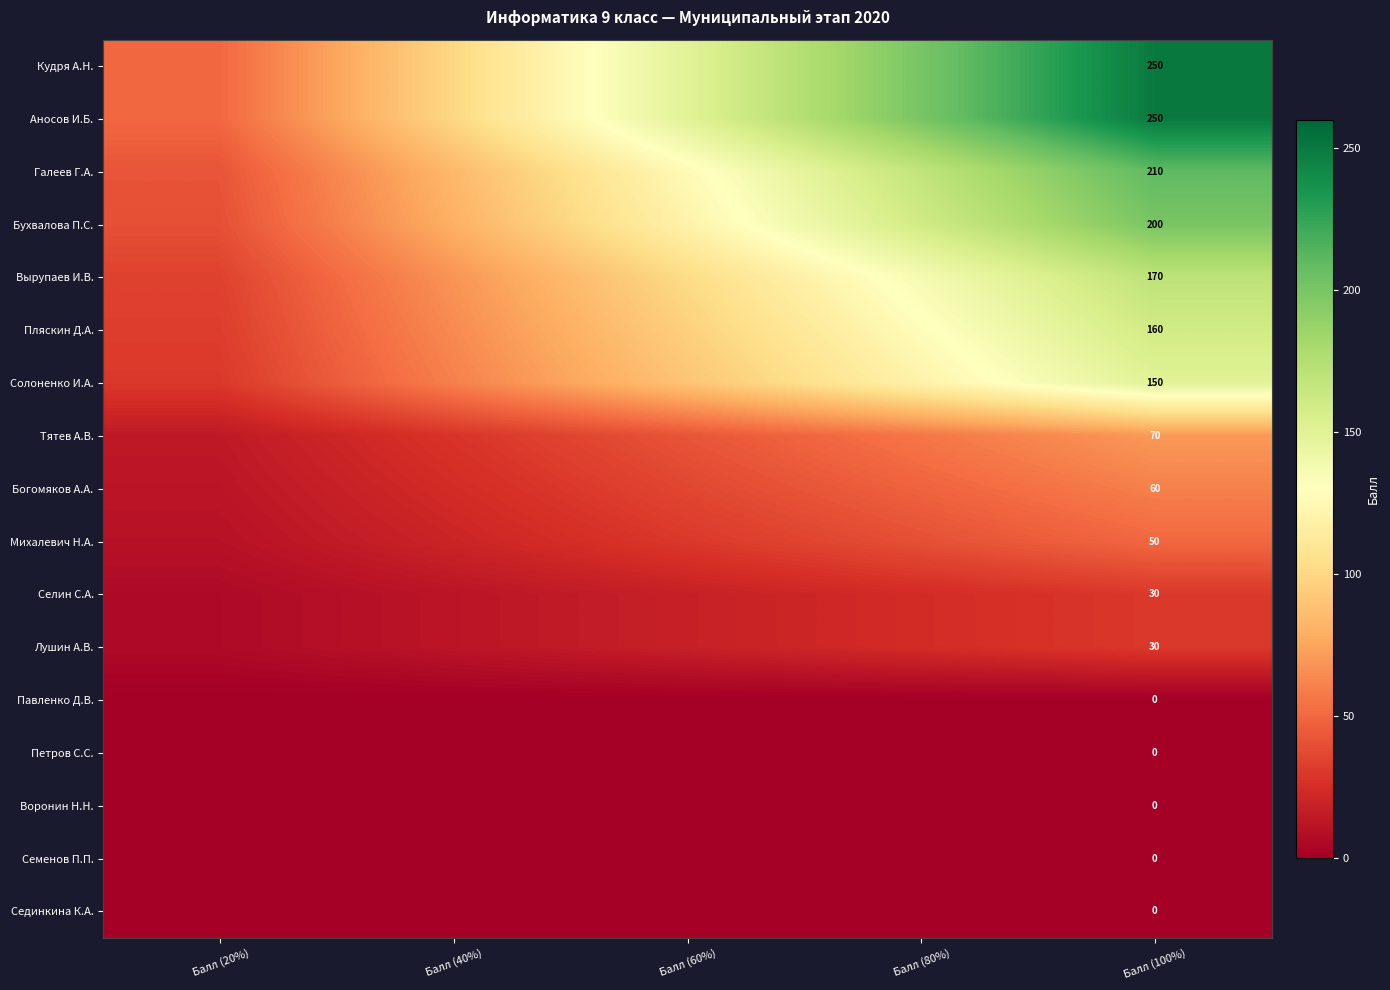

Count the number of categories in the chart.

5